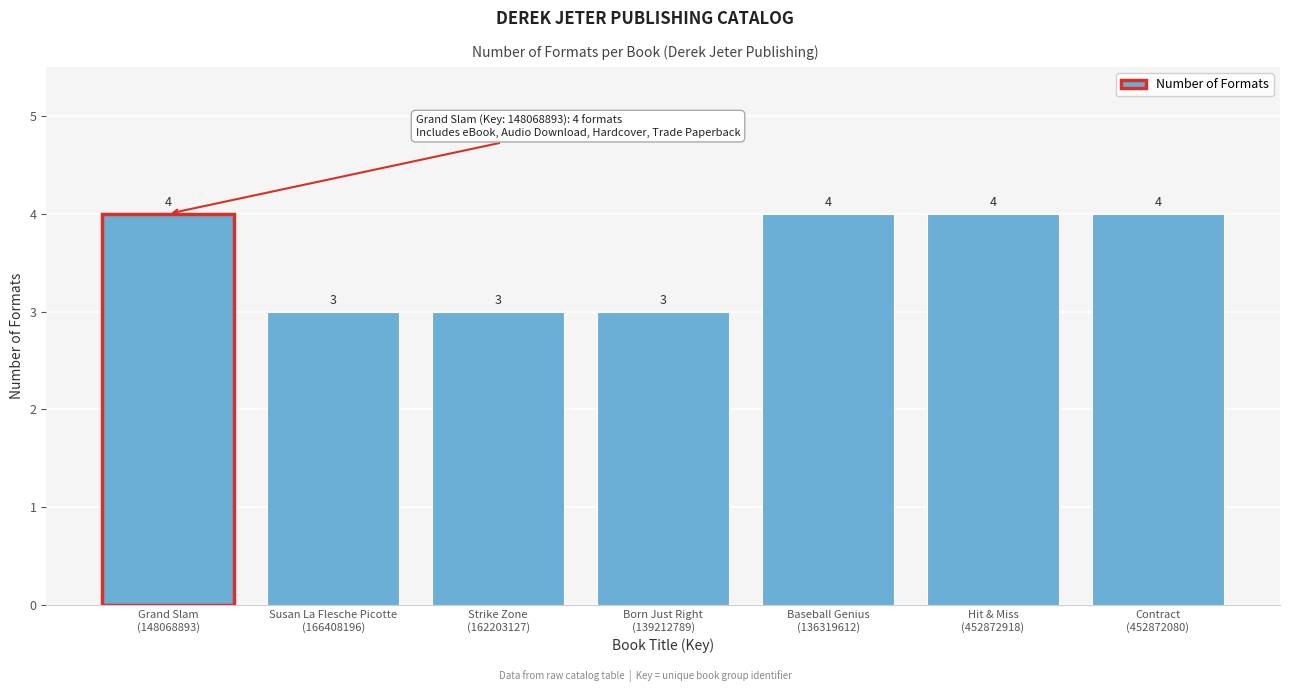

Reading left to right, transcribe all the data shown in this chart.

4	3	3	3	4	4	4